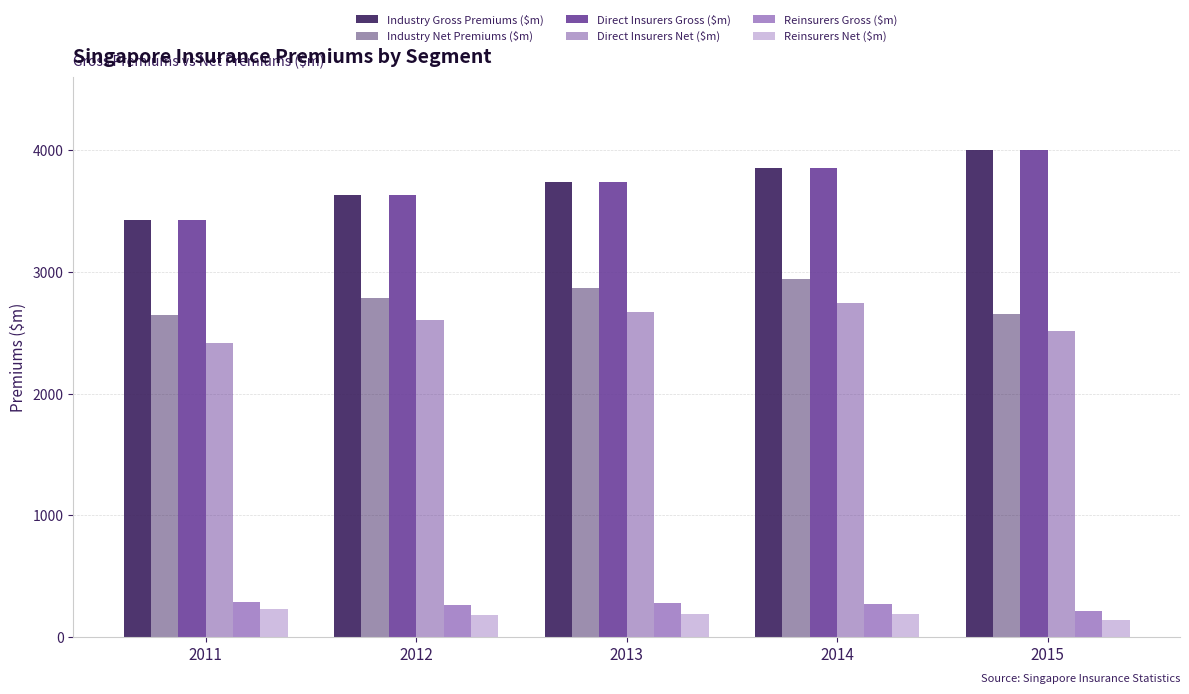

How many data points does each series have?

5